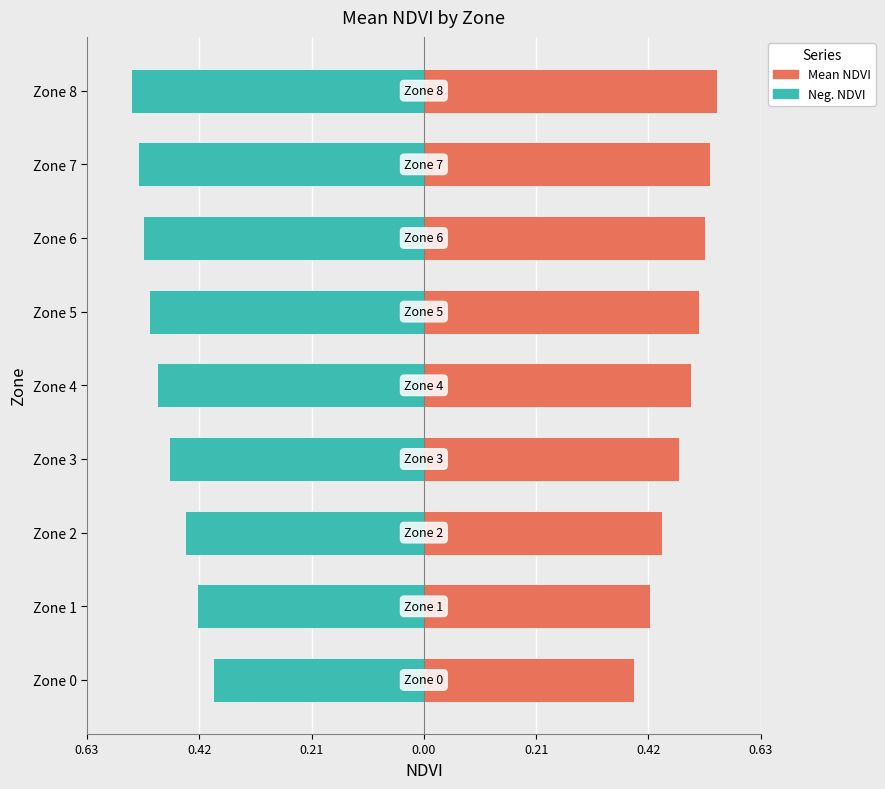

What is the difference between the highest and lowest values at 0.63?

0.8